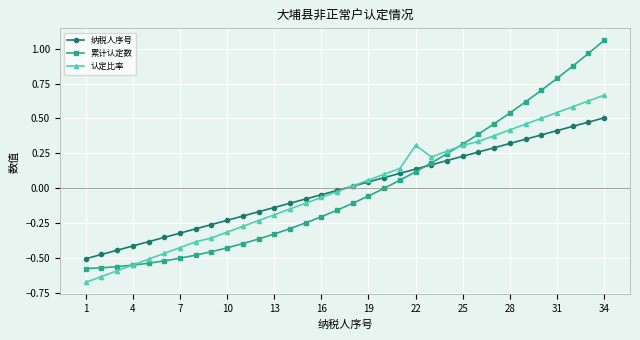

True or false: 认定比率 has more than 2 points higher than both neighbors.

False